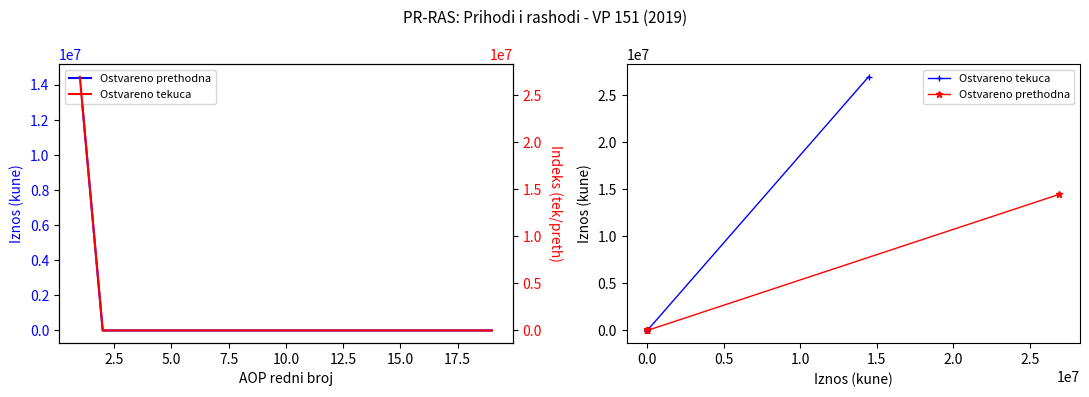

How many distinct data groups are displayed?

2